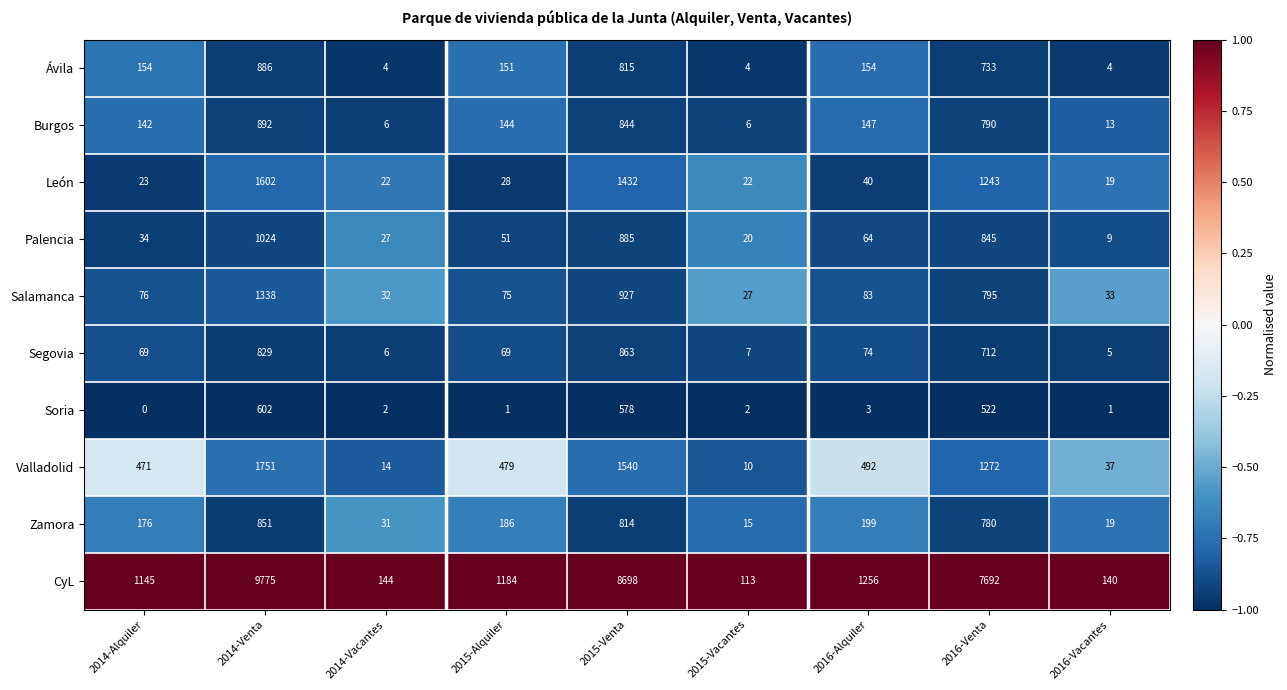

Is it true that Segovia equals 343 at 2015-Venta?

False